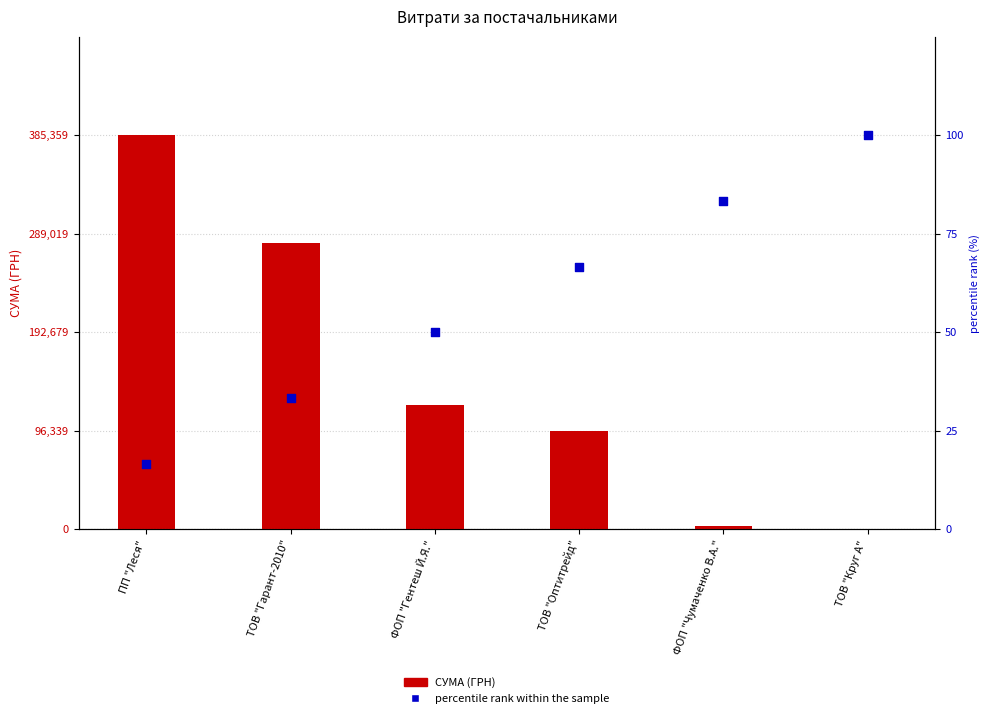

Which series contains the lowest Y value?

percentile rank within the sample